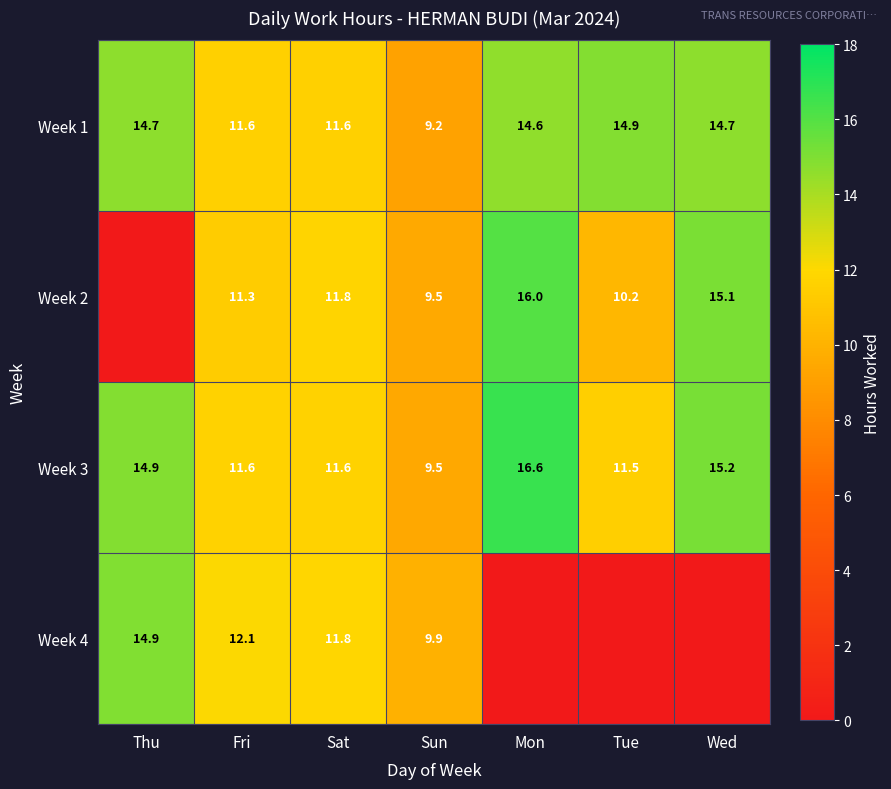

Which category has the highest value in the Week 3 series?

Mon